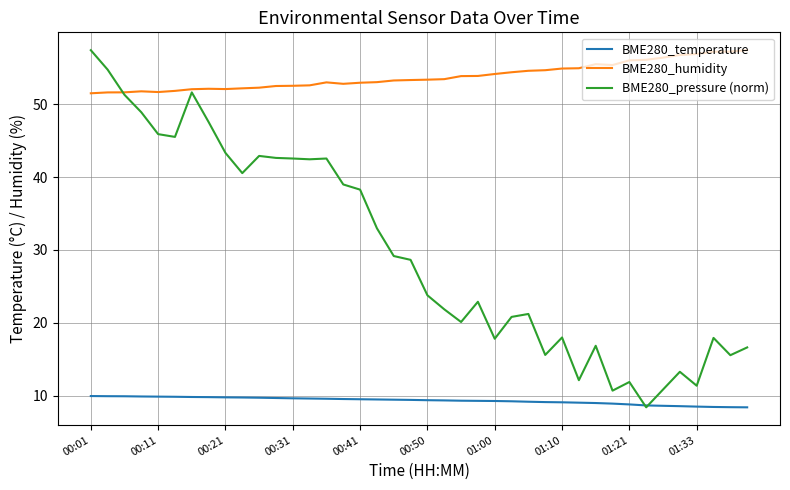

What is the average value of the BME280_pressure (norm) series?

29.9